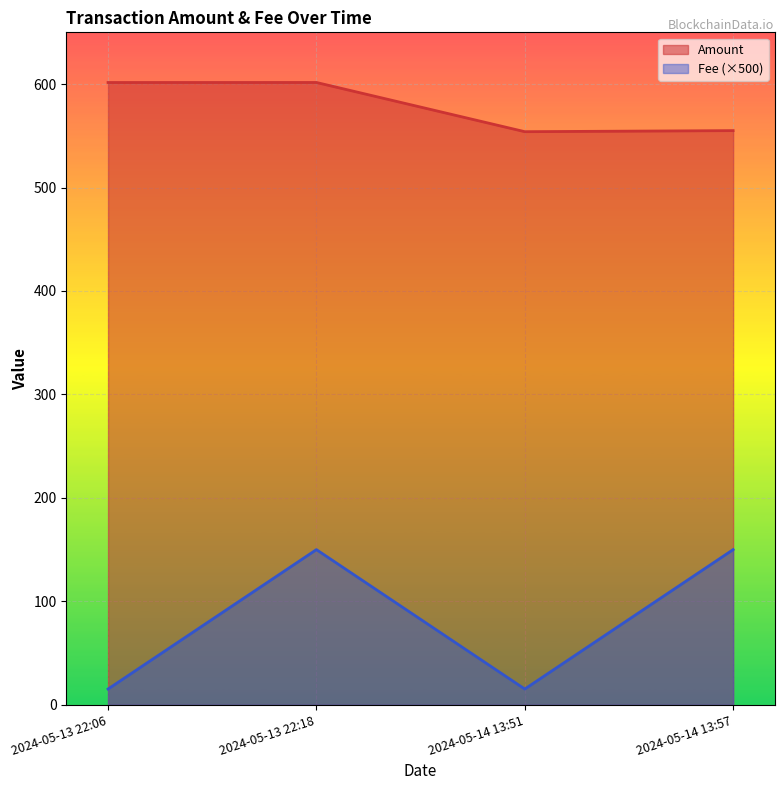

What is the average value of the Amount series?

578.0